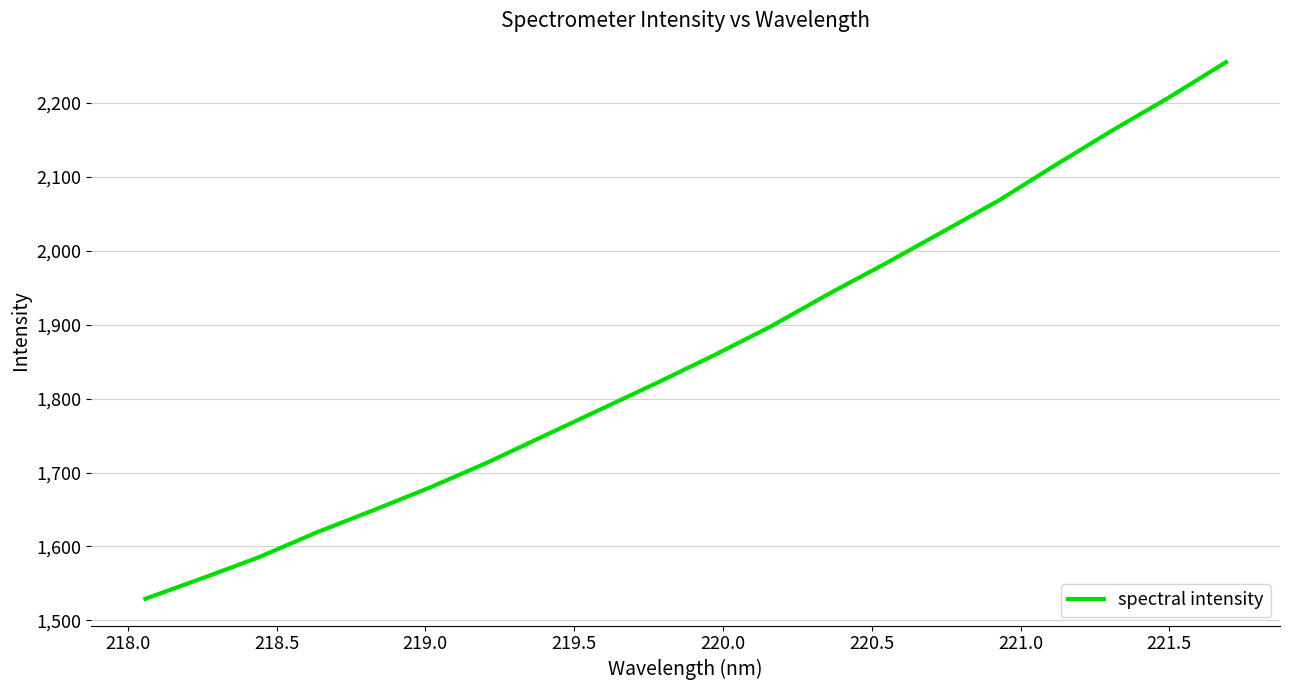

What is the maximum value shown in the chart?

2255.4